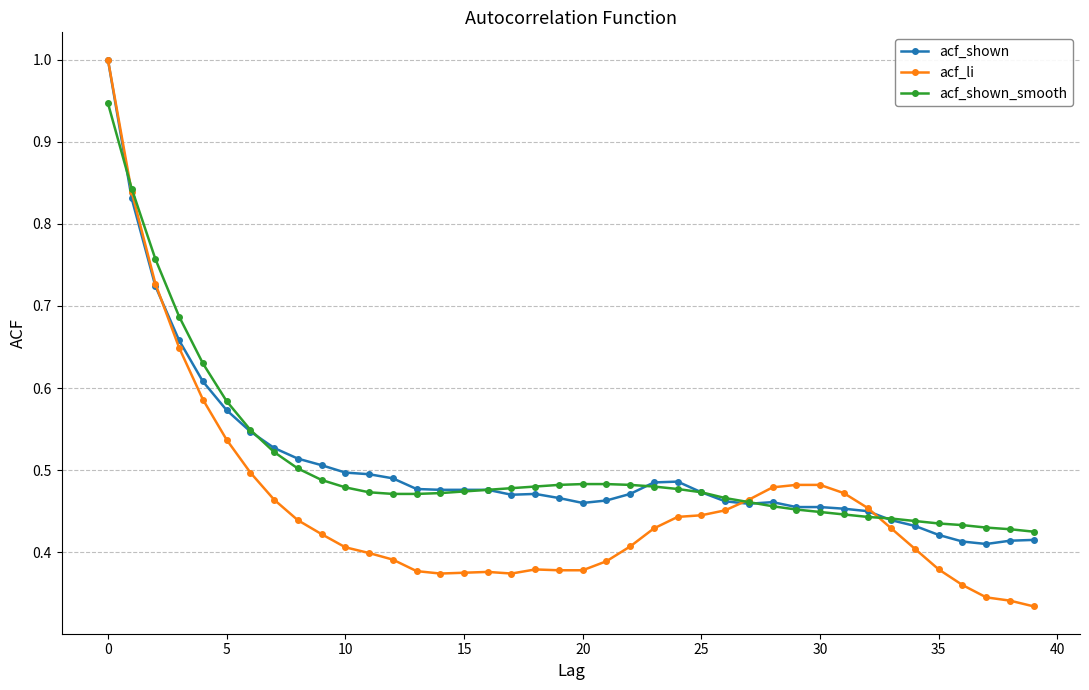

How many acf_li values are between 0 and 1?

40